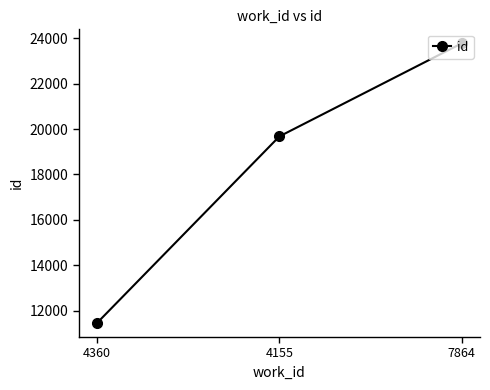

What is the label of the 2nd point from the left?

4155